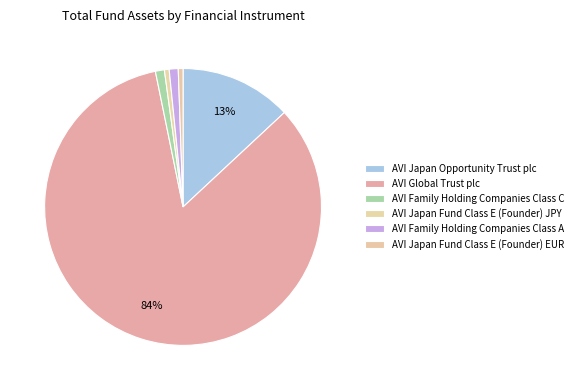

What is the smallest slice in the pie chart?

AVI Japan Fund Class E (Founder) JPY